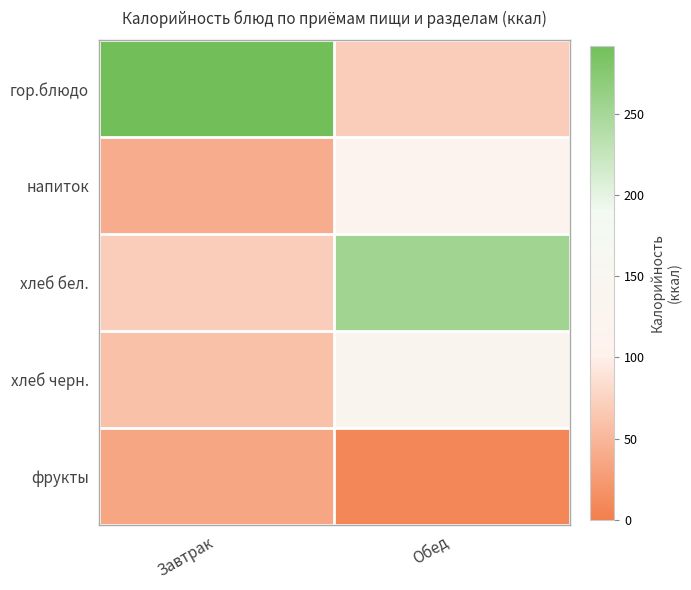

Which label corresponds to the smallest value in the chart?

Обед